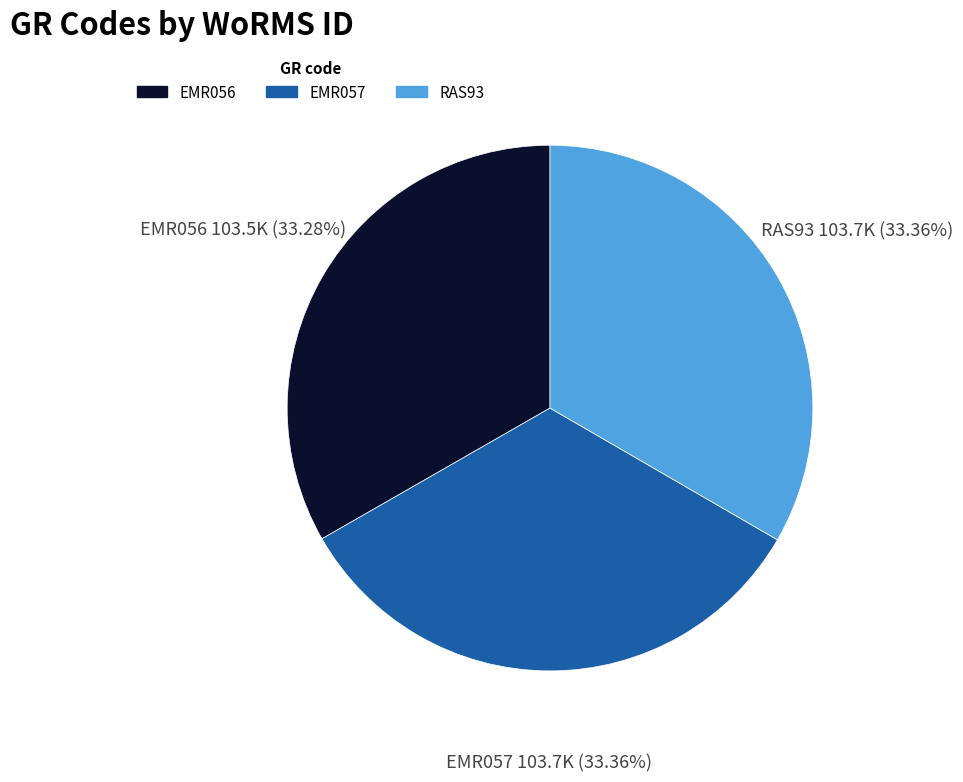

How many segments does this pie chart have?

3